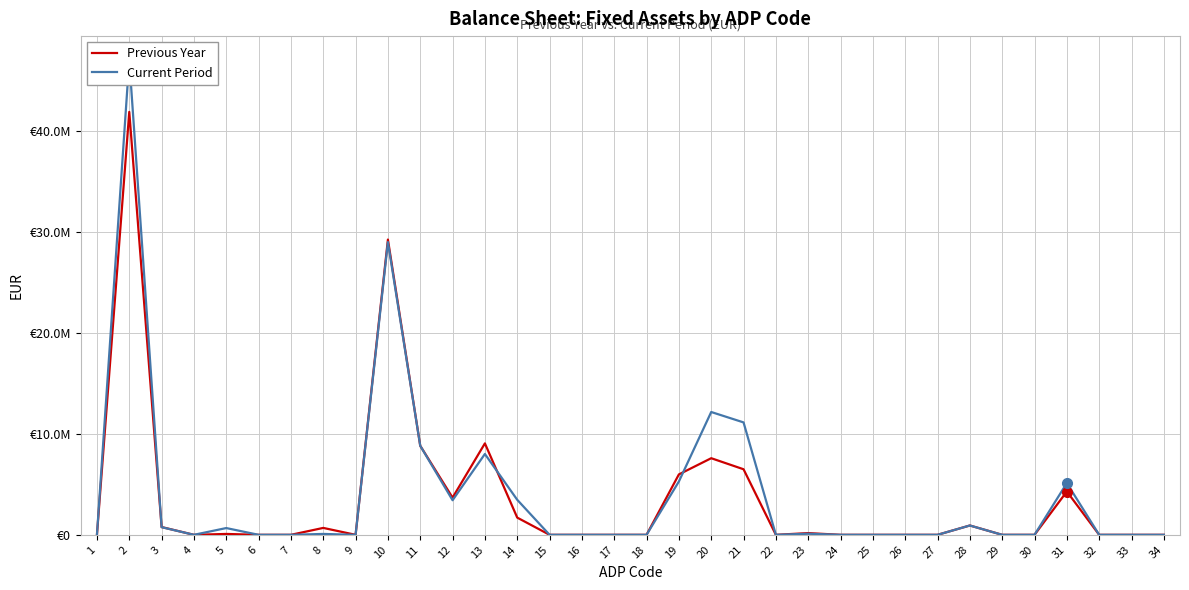

What is the difference between the Previous Year values at 2 and 23?

41704529